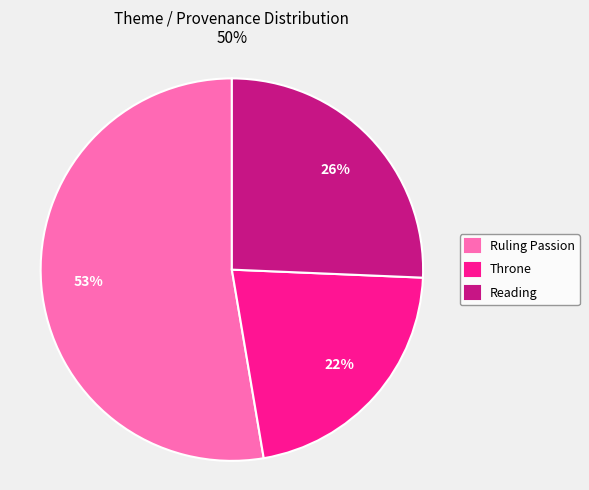

To the nearest percent, what is the difference between the largest and smallest slice percentages?

31%